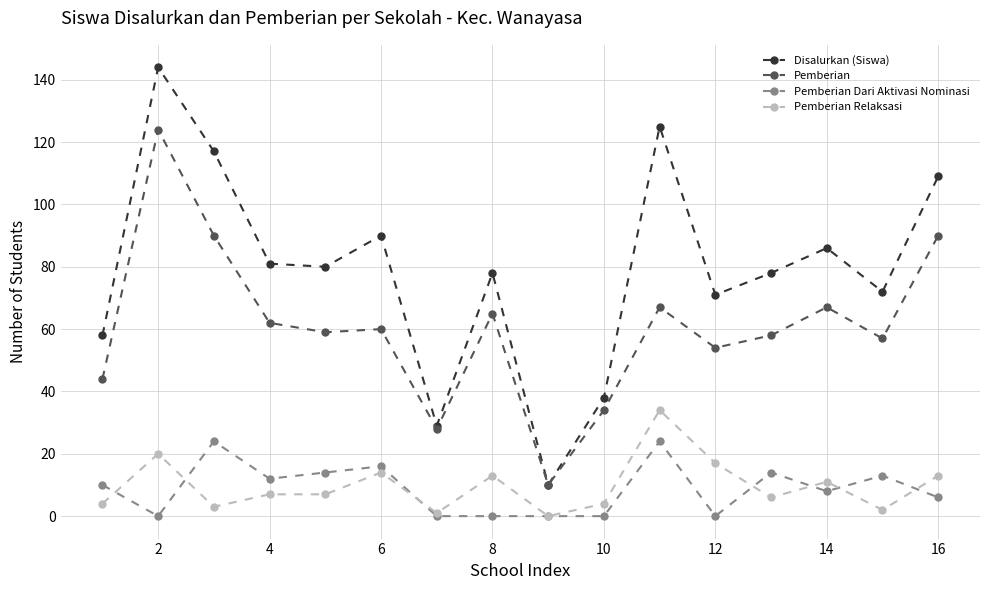

Which series has the largest range (max minus min)?

Disalurkan (Siswa)